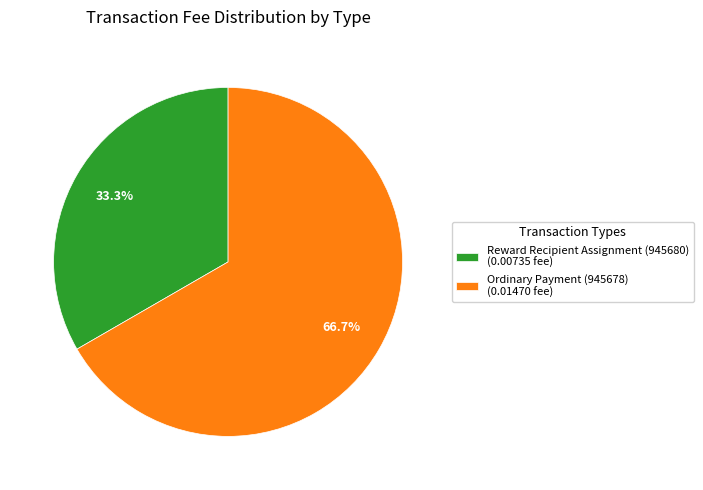

Does Ordinary Payment (945678) account for over 50% of the chart?

Yes